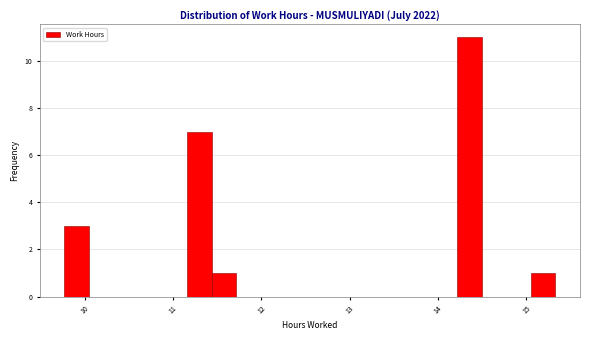

Around what value on the x-axis is the tallest bar? Give the approximate position of its centre, as read against the axis.

14.4